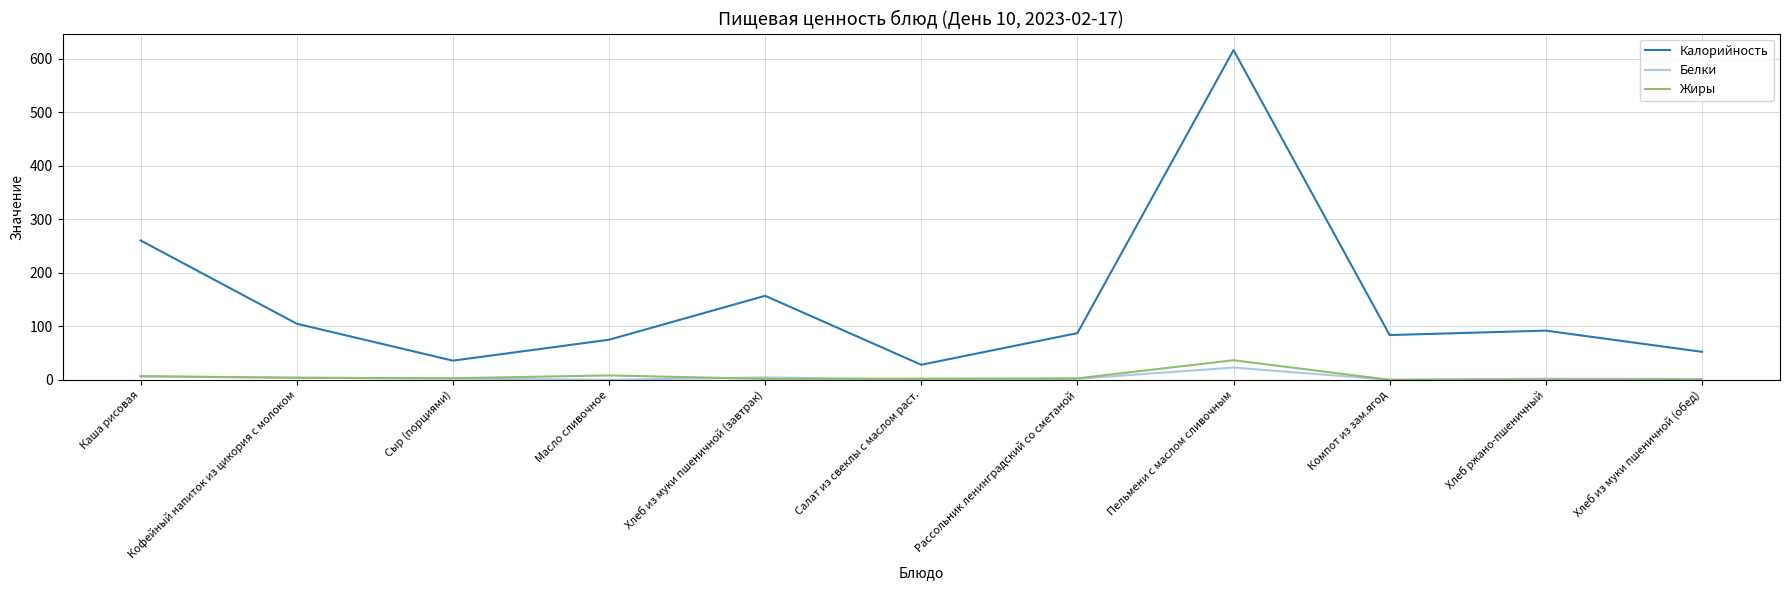

Which label corresponds to the largest value in the chart?

Пельмени с маслом сливочным